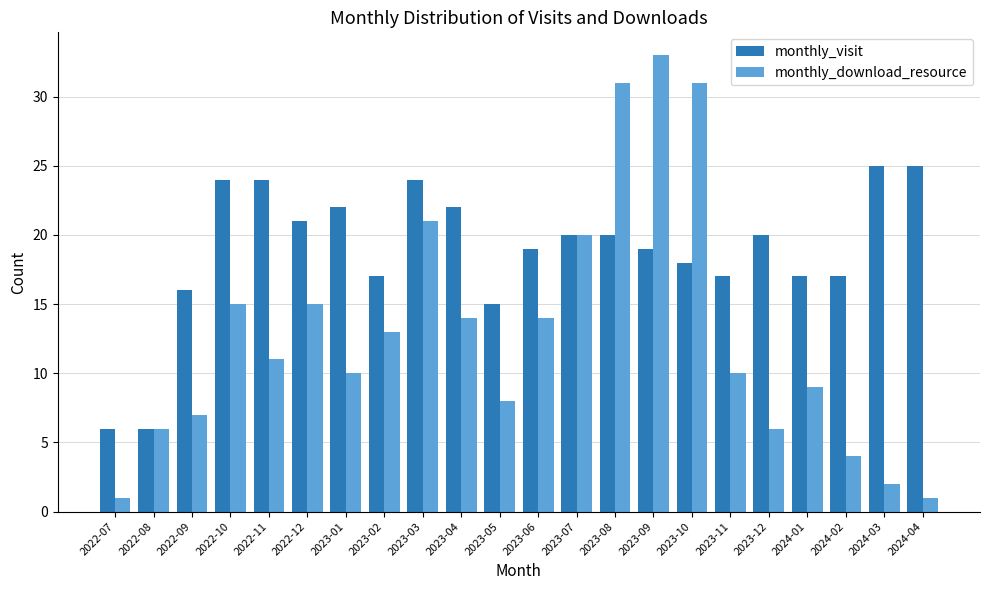

What is the difference between the monthly_download_resource values at 2022-09 and 2023-11?

3